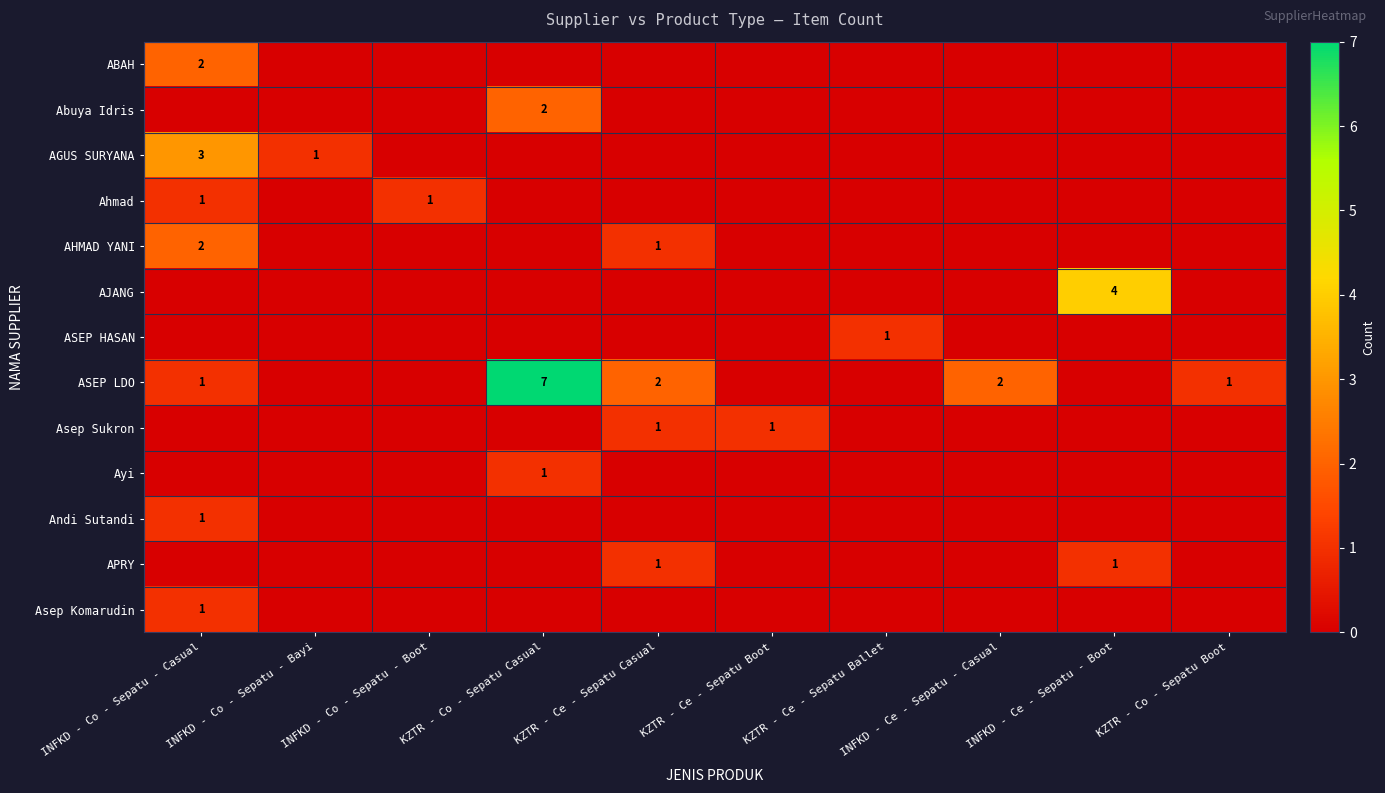

What is the greatest value displayed?

7